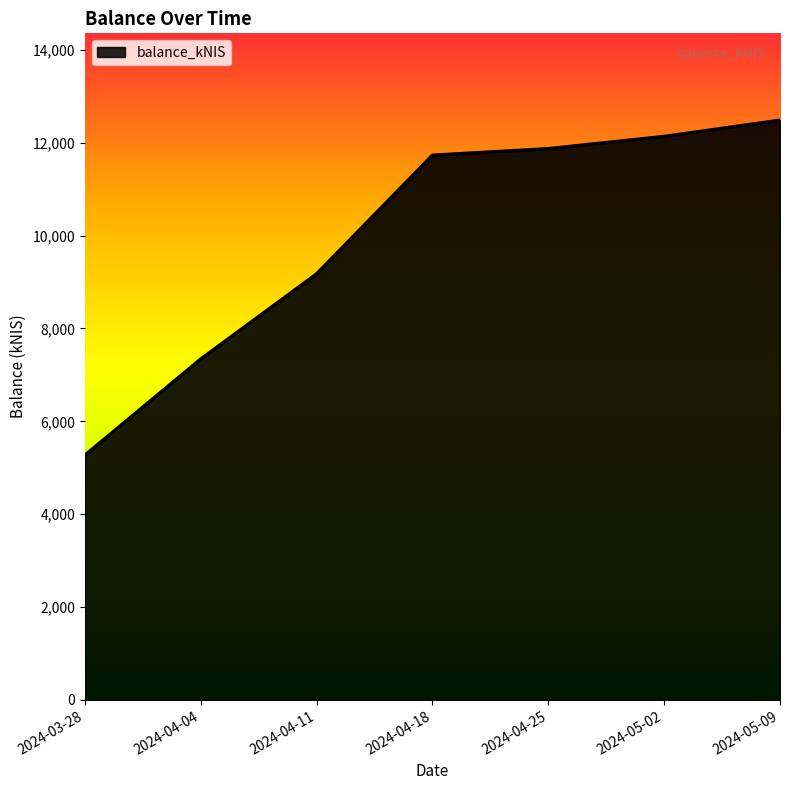

What is the sum of all values?

70009.1